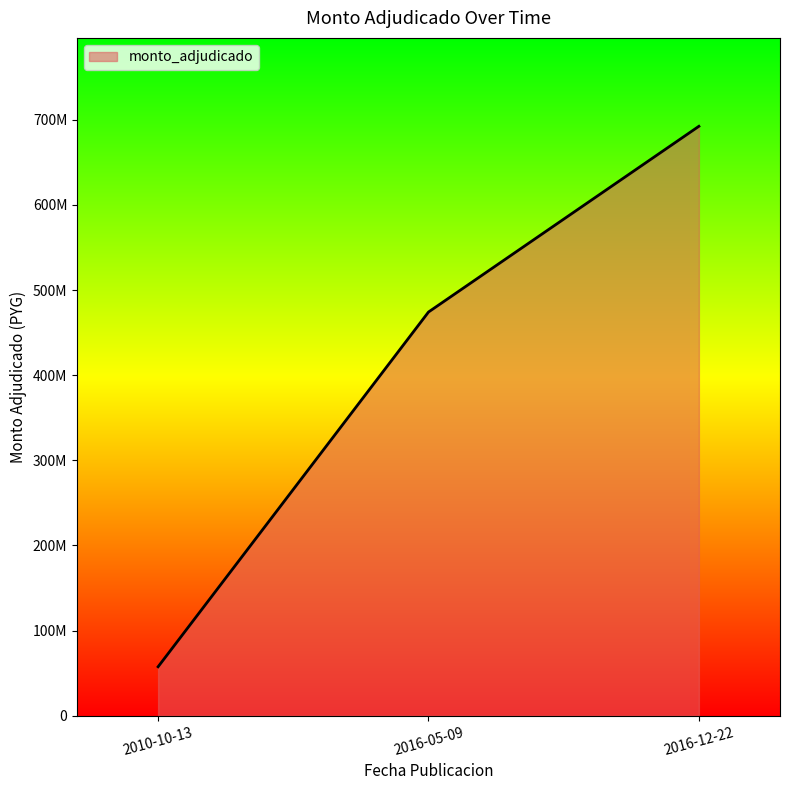

List the labels in order of value, largest first.

2016-12-22, 2016-05-09, 2010-10-13